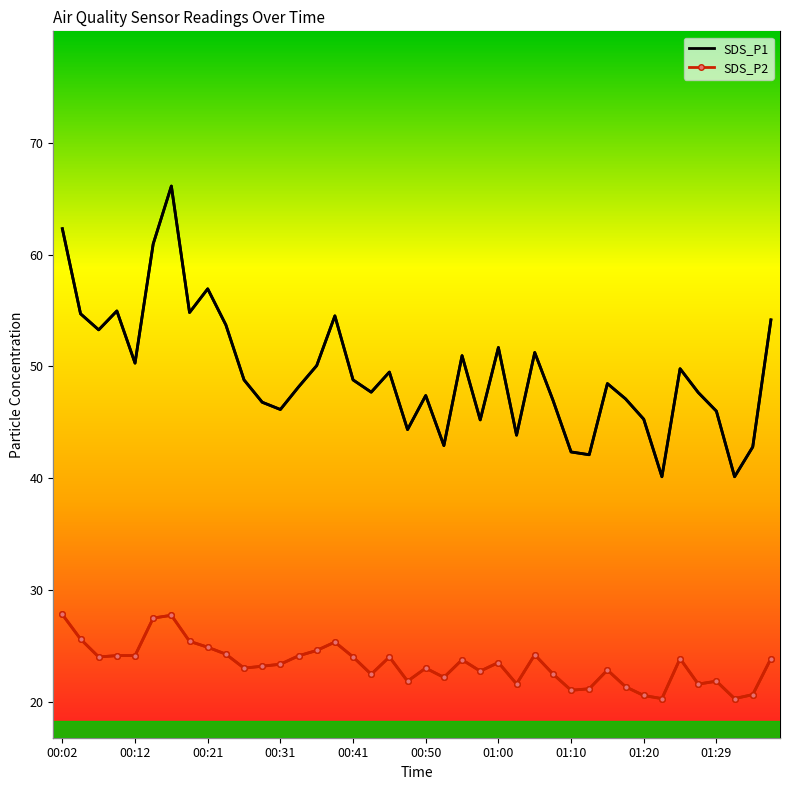

What is the spread (max minus min) of values at 19?

22.5